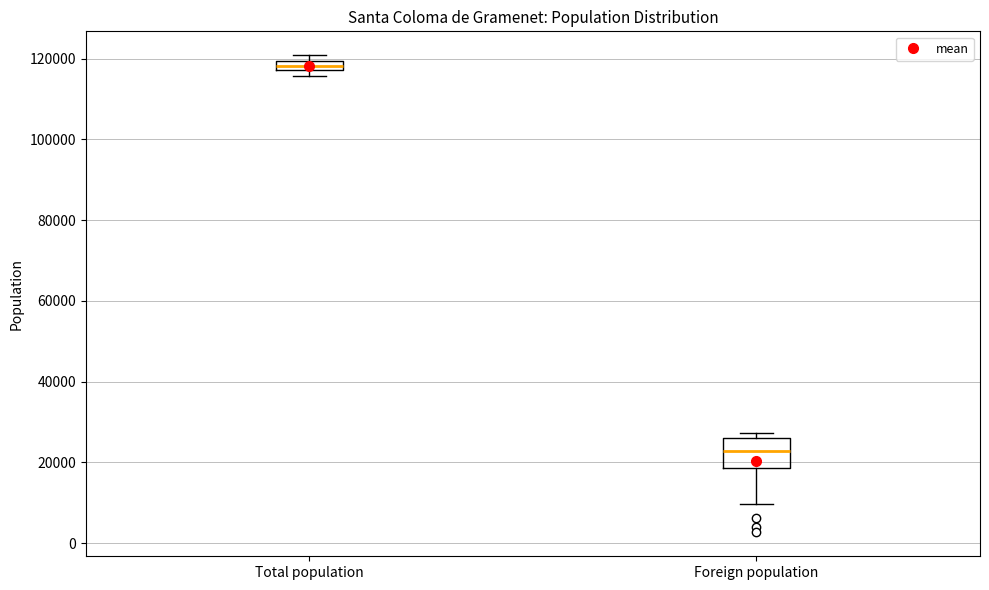

Where is the upper edge of the box for Total population on the y-axis? The values are not printed on the chart, so give them approximately, as read against the axis.

120000